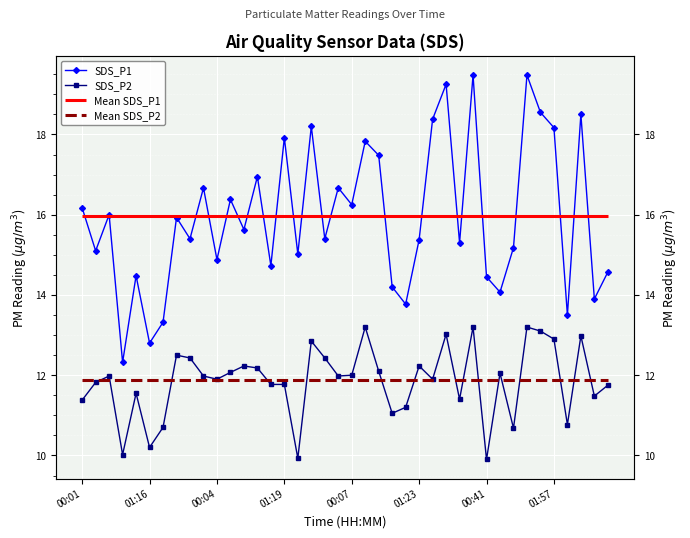

What is the sum of all SDS_P2 values?

473.8